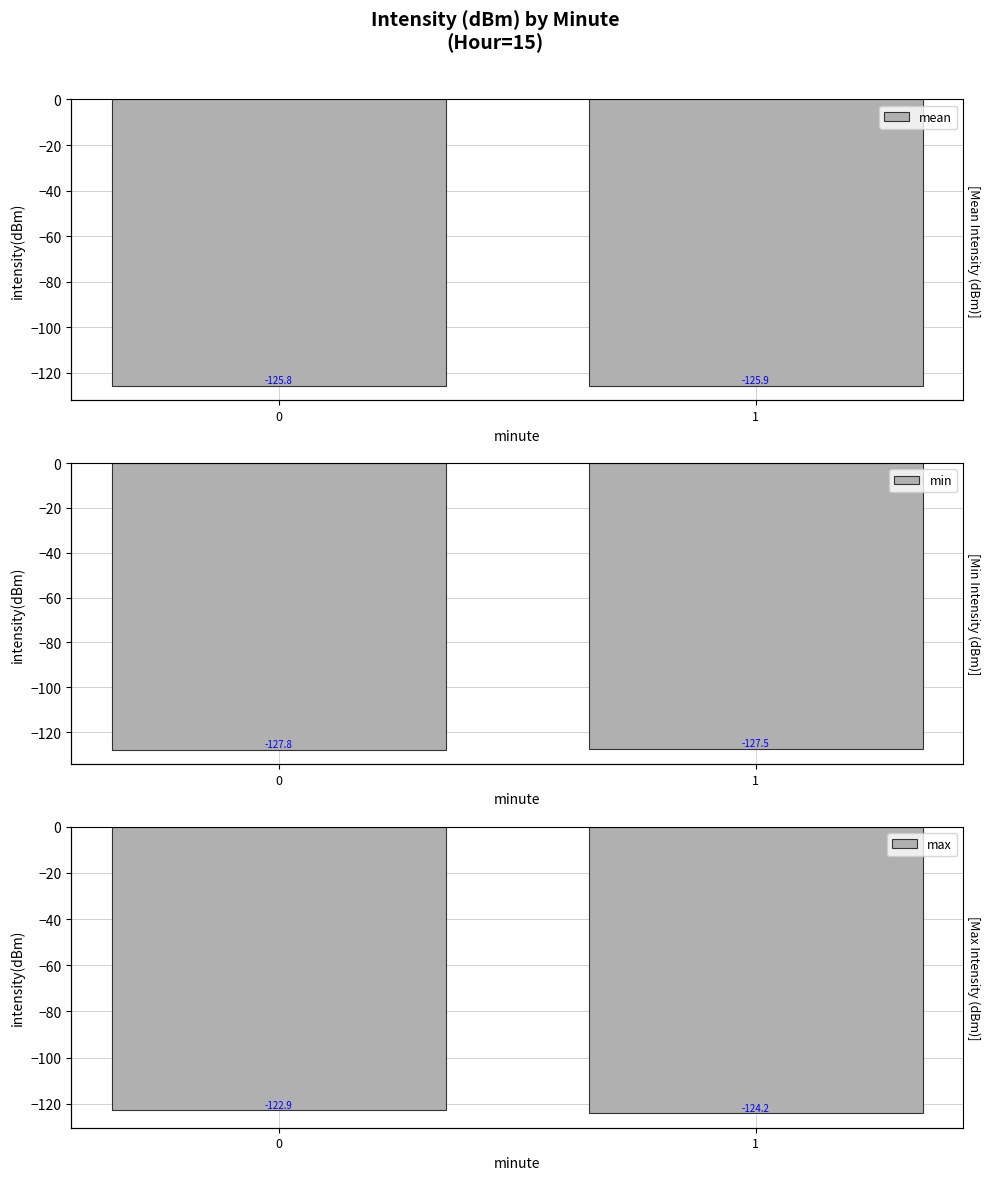

Reading left to right, extract all data points from this chart.

mean: -125.8	-125.9
min: -127.8	-127.5
max: -122.9	-124.2